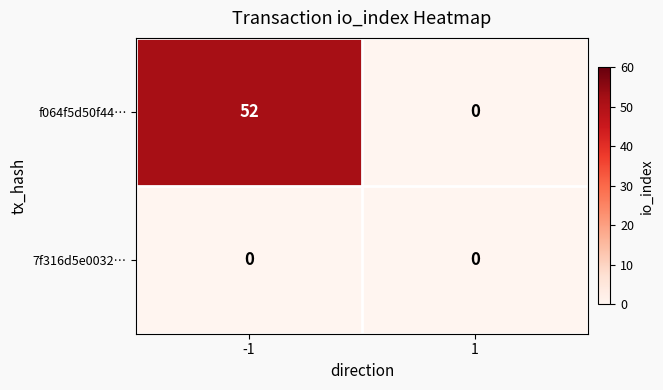

Rank the series by their maximum value, from lowest to highest.

7f316d5e0032…, f064f5d50f44…